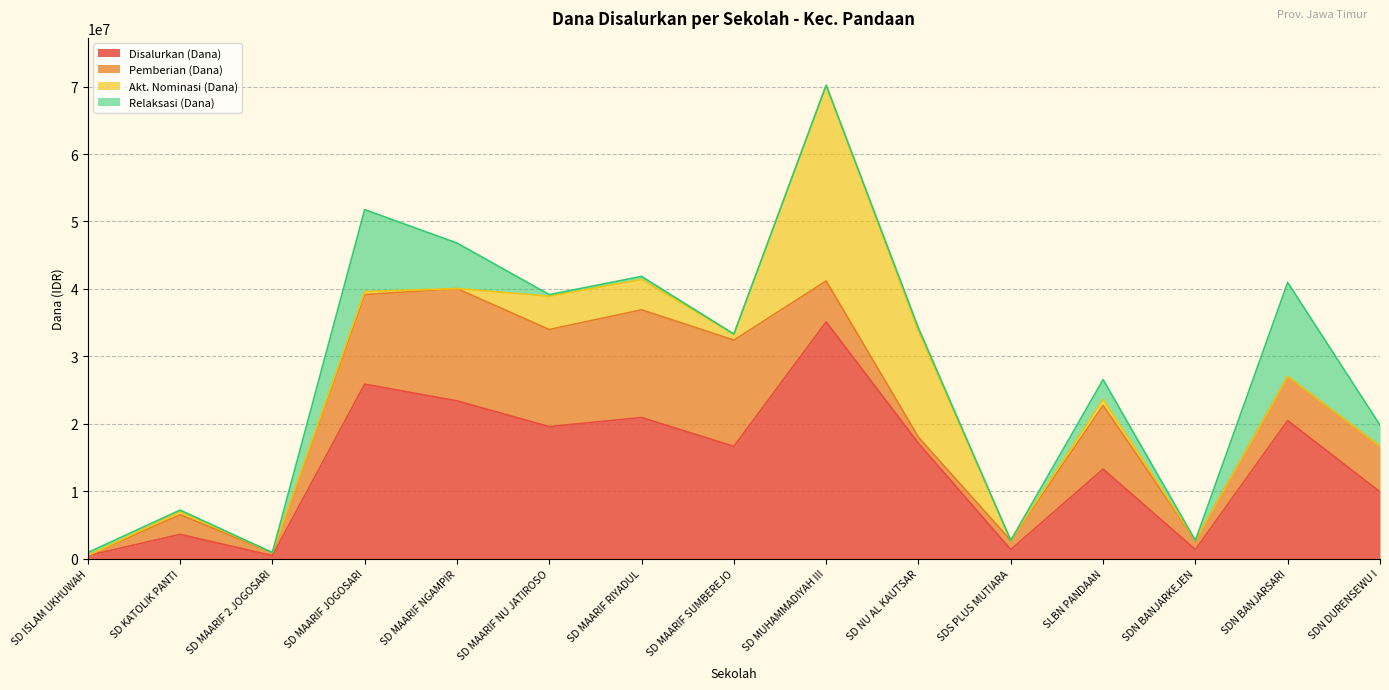

Which series has the widest spread of values?

Disalurkan (Dana)